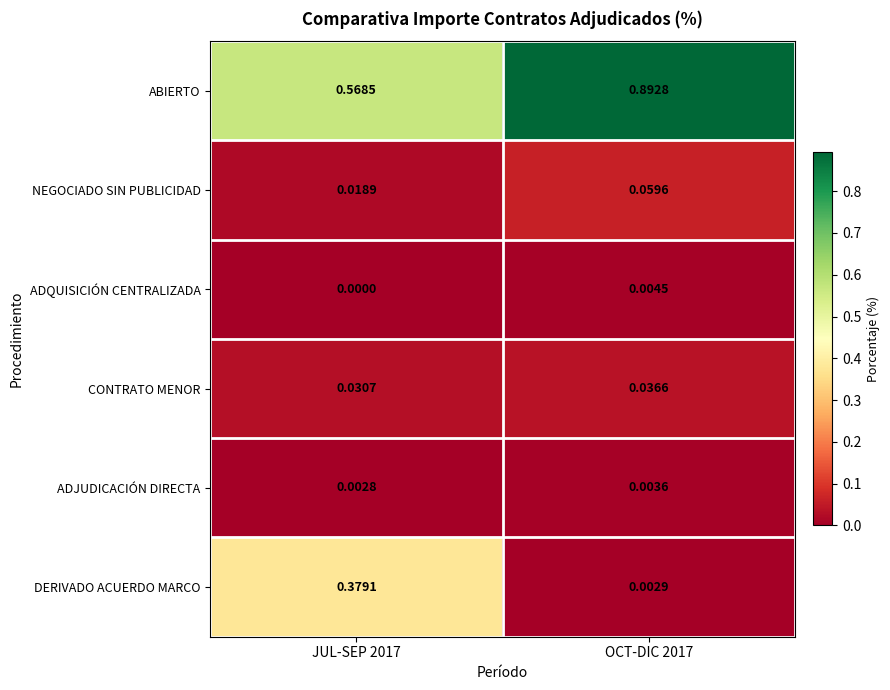

At how many categories does at least one series exceed 0?

2